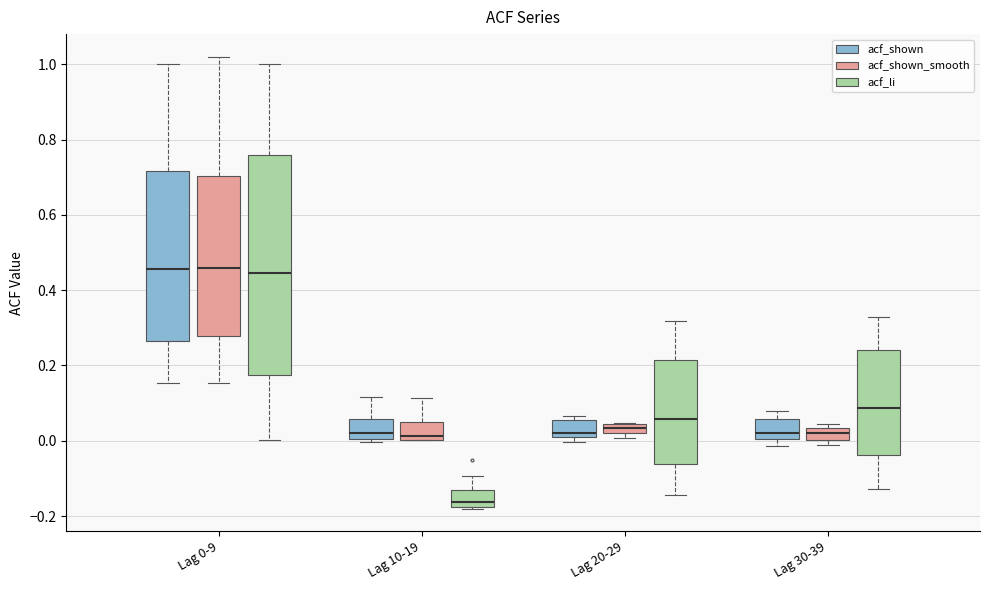

Where is the lower edge of the box for Lag 30-39 (acf_shown_smooth) on the y-axis? The values are not printed on the chart, so give them approximately, as read against the axis.

0.00